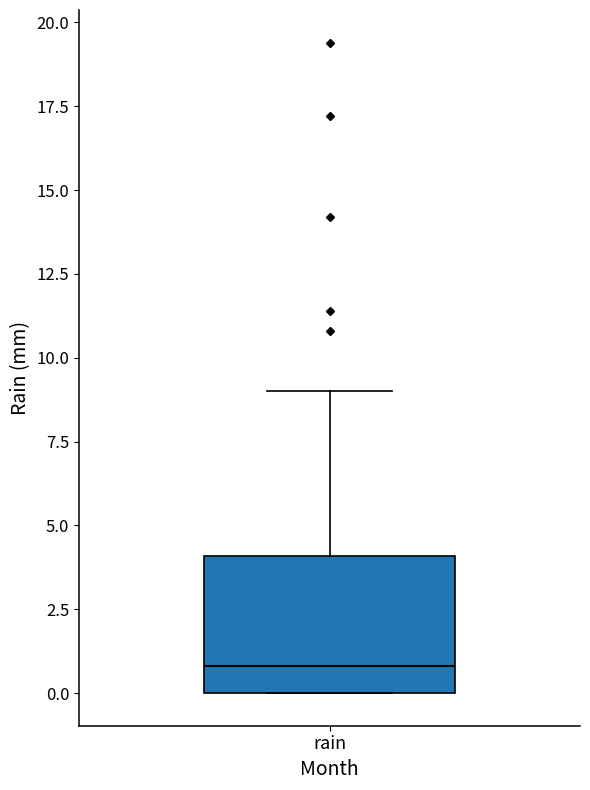

Read this box plot against the y-axis: the position of the median line, the range covered by the box, and the ends of both whiskers. The values are not printed on the chart, so give them approximately, as read against the axis.

median 1, box 0 to 4, whiskers 0 to 9